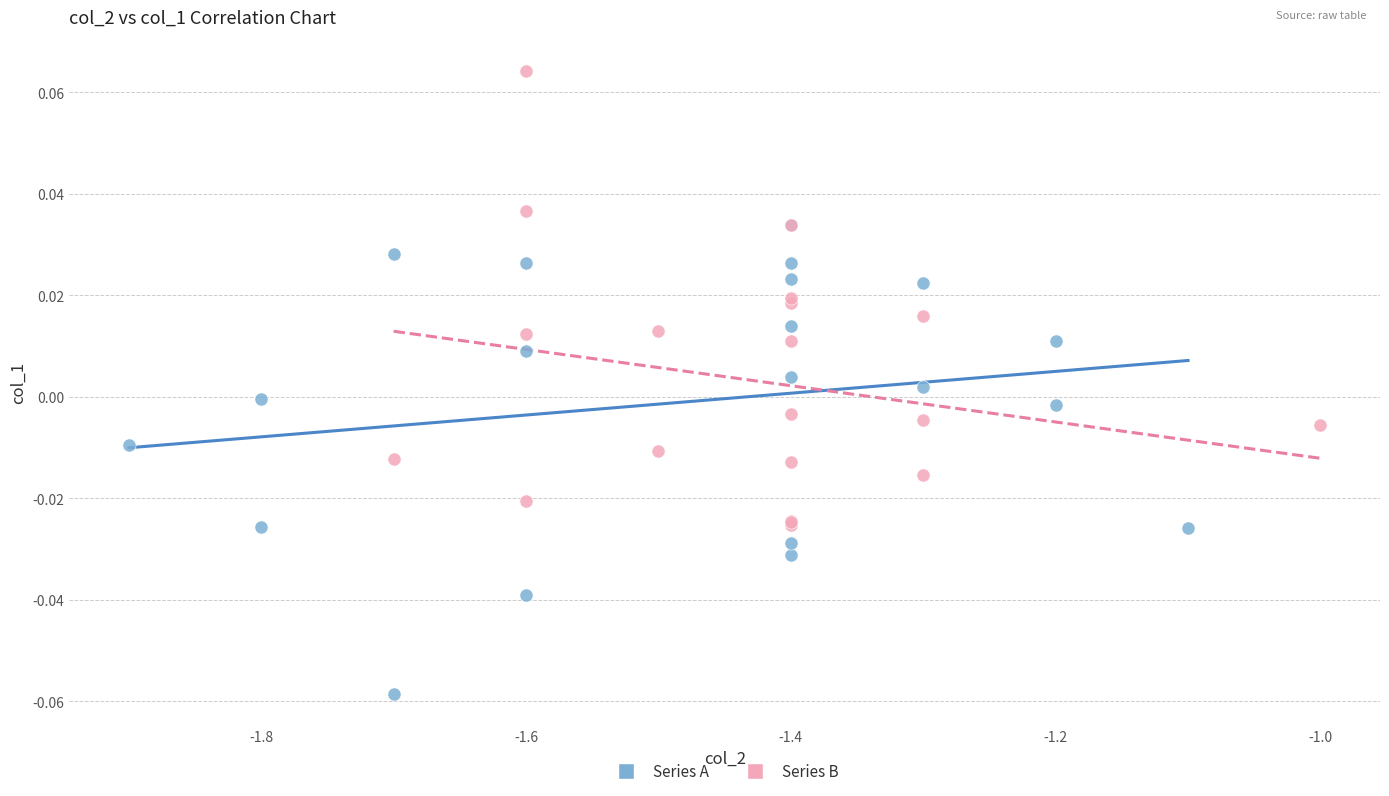

Which series reaches the minimum Y coordinate?

Series A